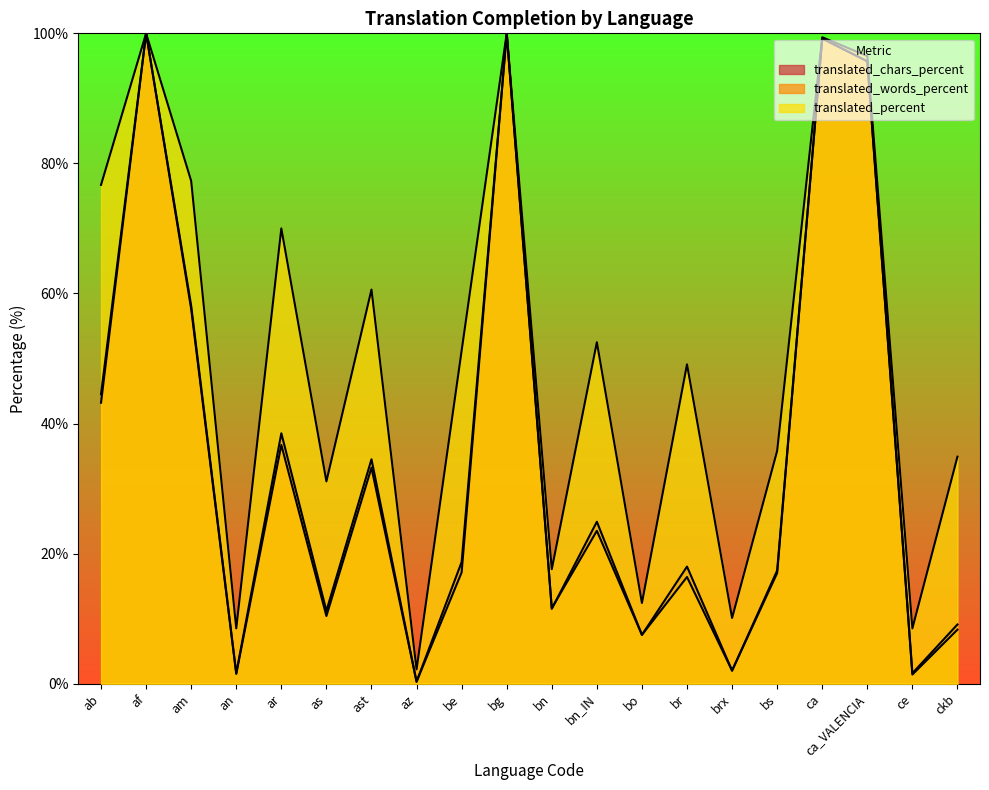

Between ar and br, which series saw the biggest shift?

translated_percent